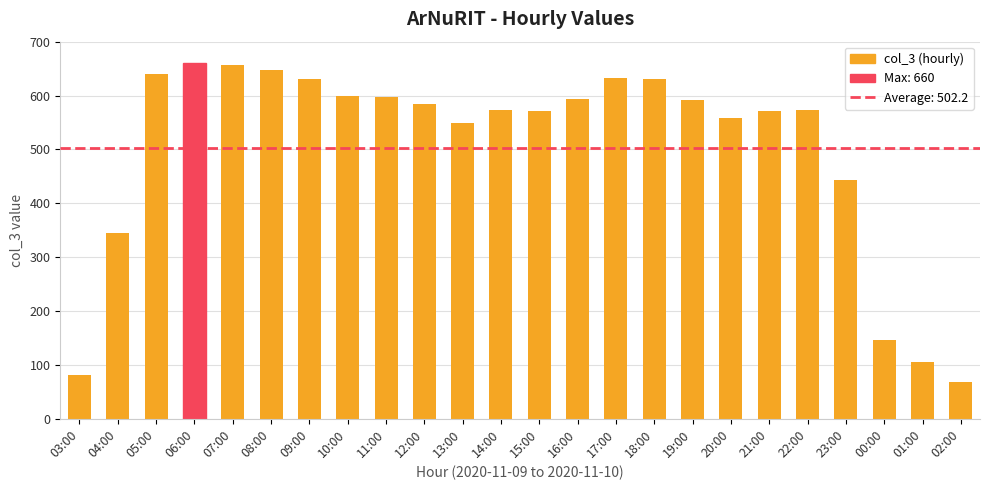

True or false: the data shows 445 at 07:00.

False